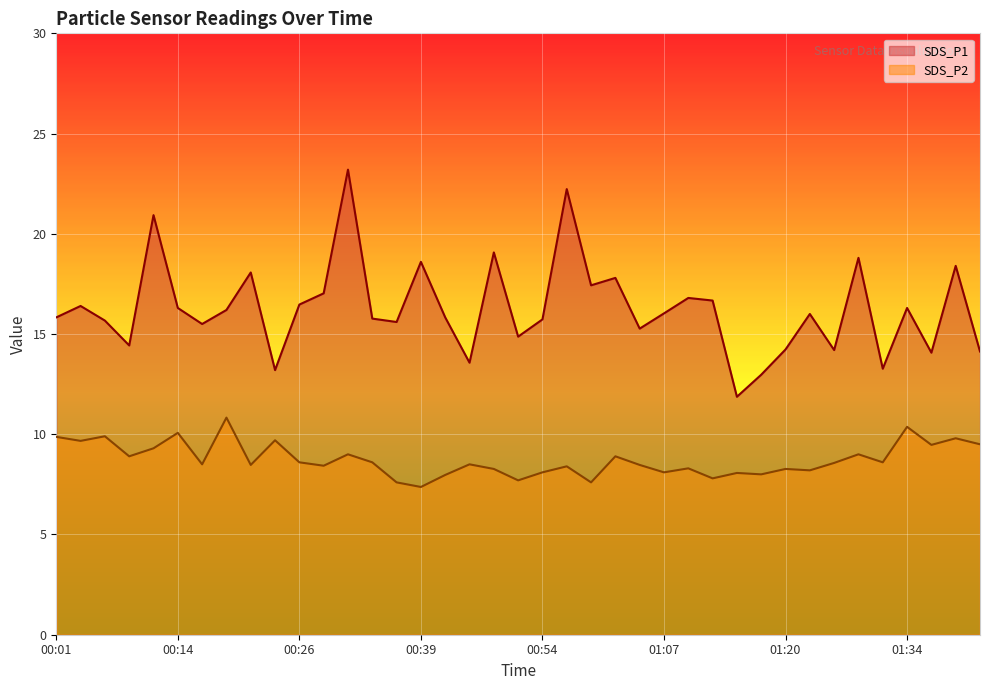

What is the total value across all series at 01:12?

24.5